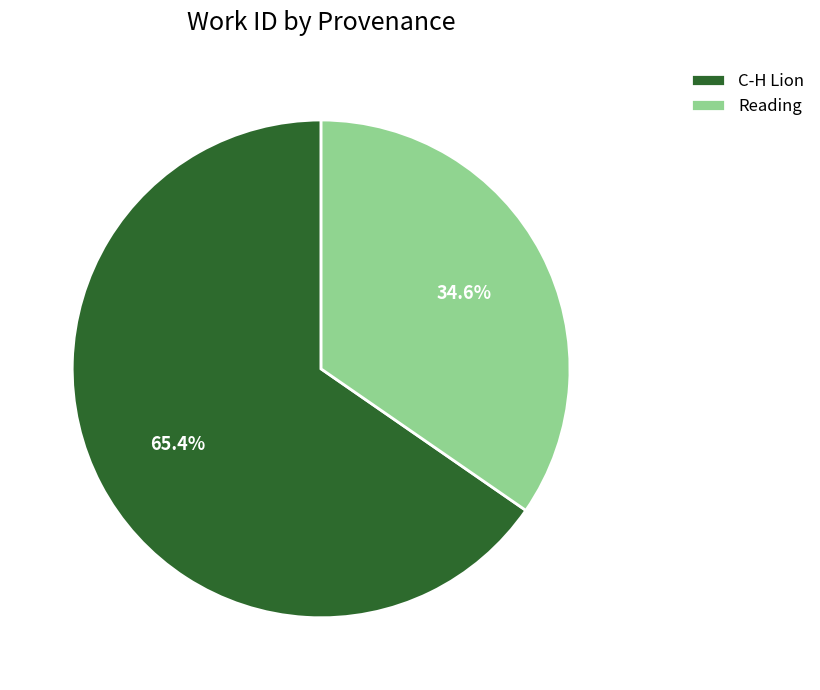

How much of the chart is everything except C-H Lion?

34.6%